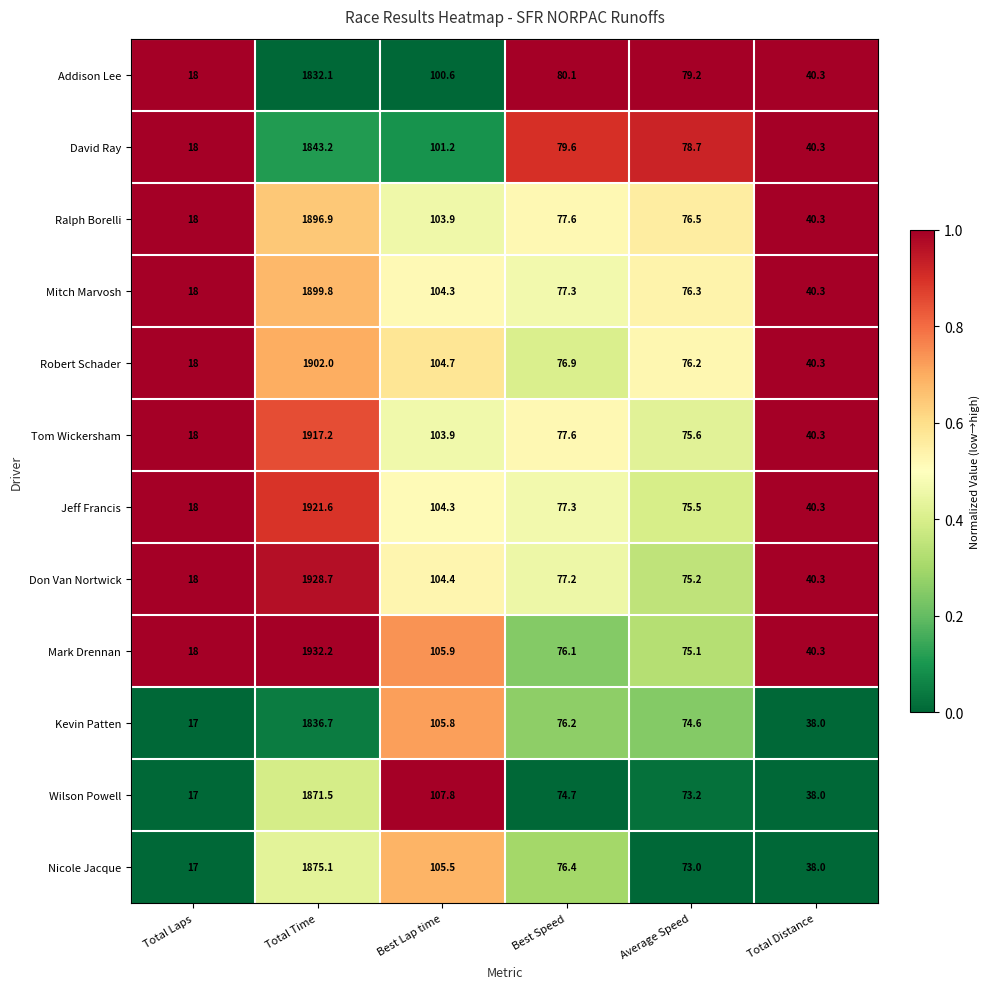

Is the value of Wilson Powell at Average Speed greater than the value of Ralph Borelli at Total Distance?

Yes